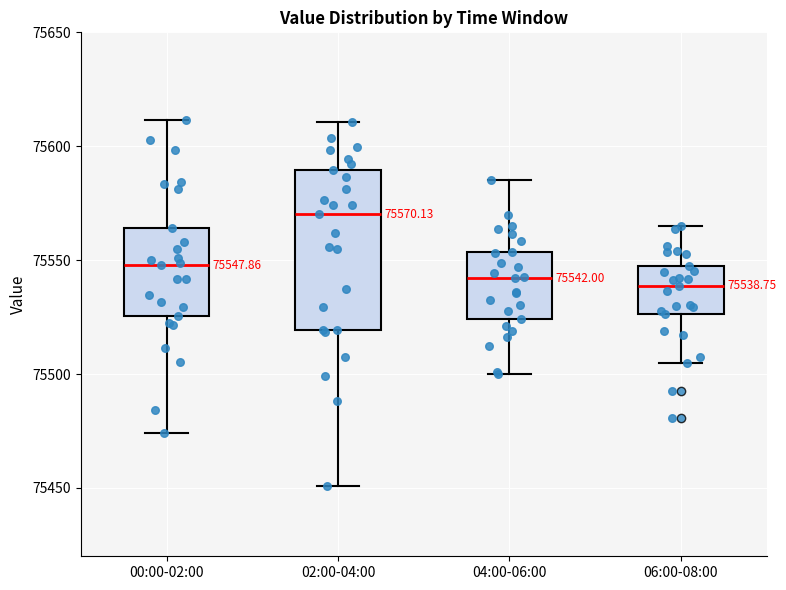

Which box's median line is the highest?

02:00-04:00